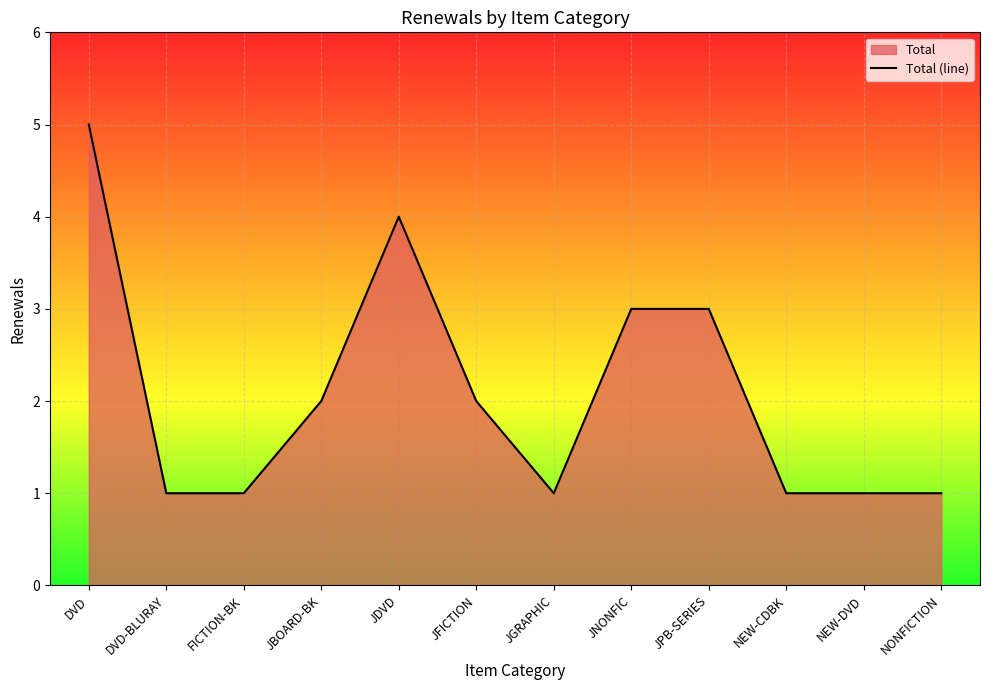

What is the change in value from DVD to NEW-DVD?

-4